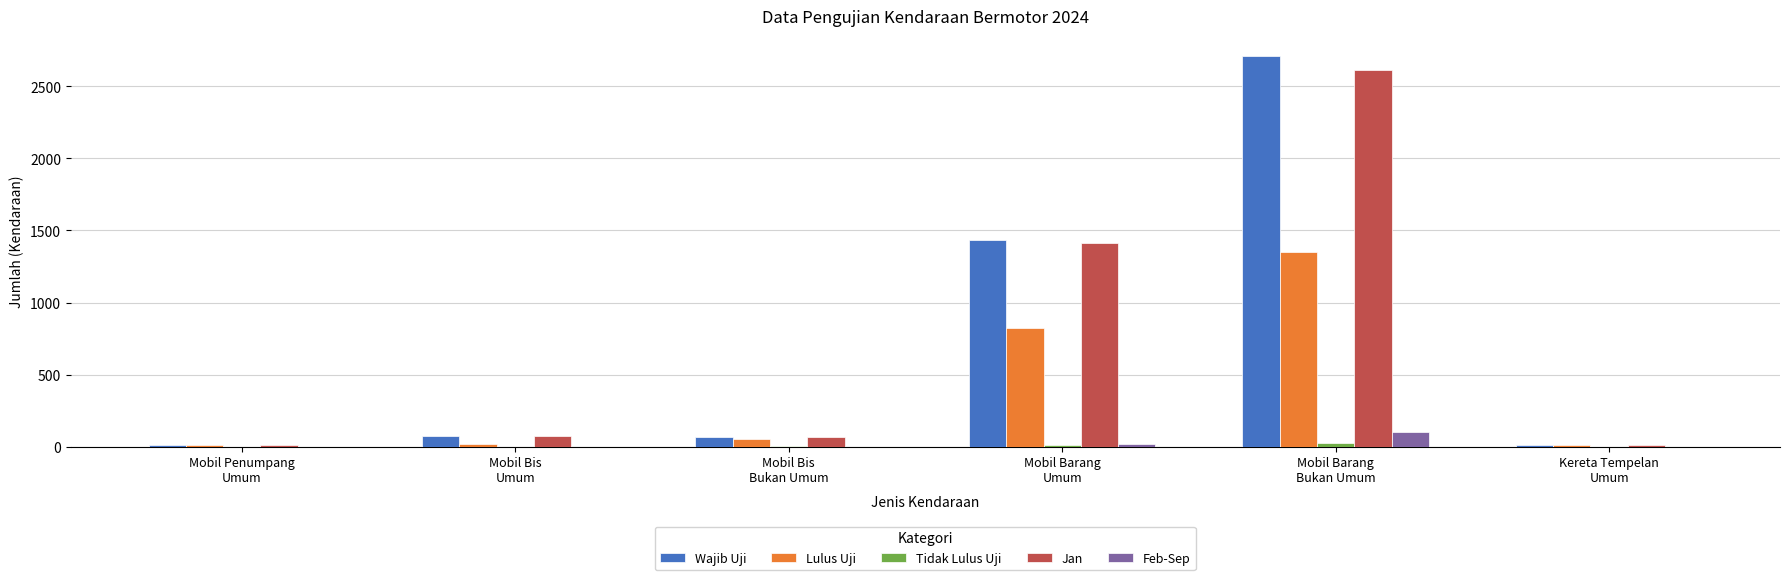

What is the spread (max minus min) of values at Mobil Bis
Umum?

73